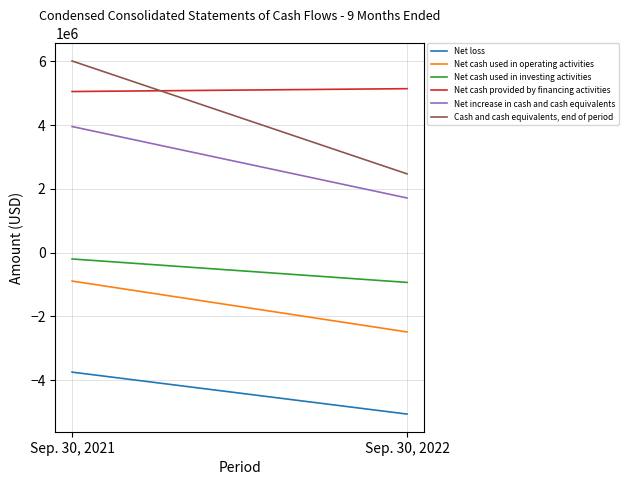

How many values in the Net cash provided by financing activities series are below 5134634?

1